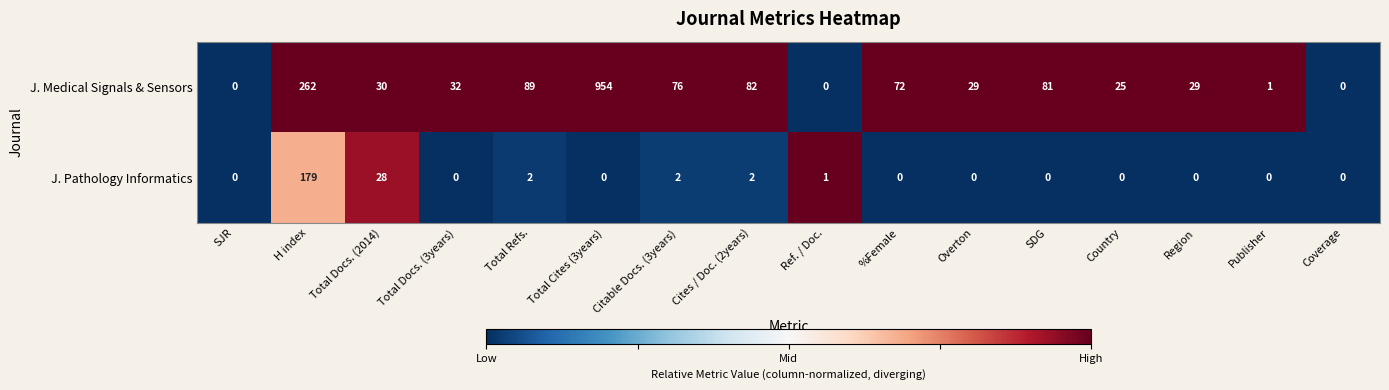

Is it true that J. Pathology Informatics equals 0 at Country?

True